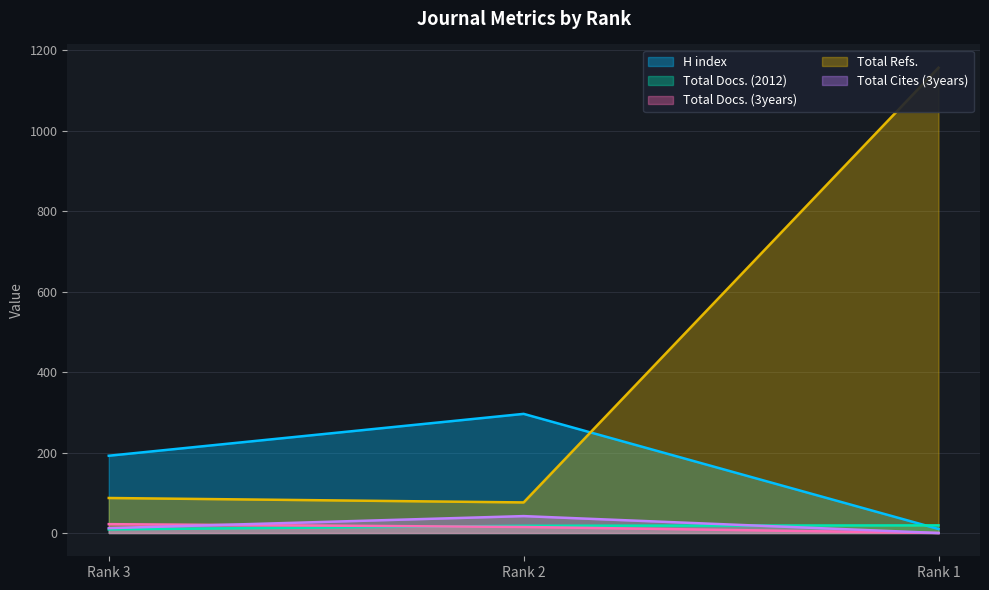

How many data points in Total Docs. (2012) are above 18?

1